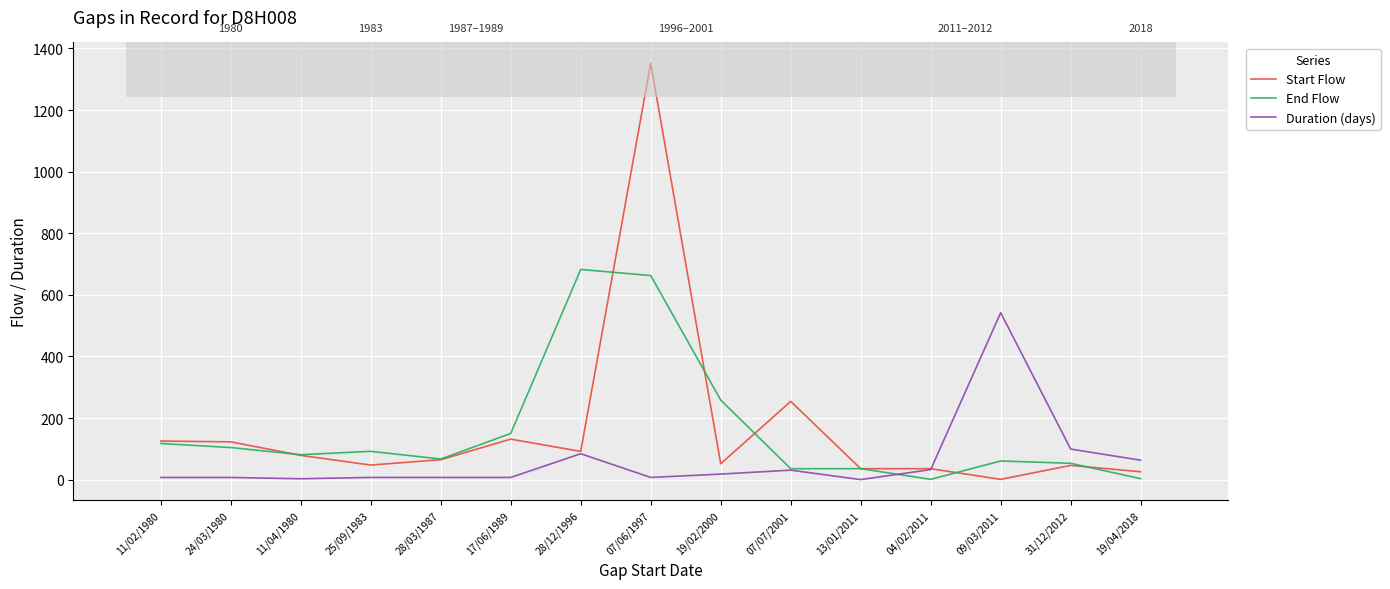

Which category has the highest value across all series?

07/06/1997